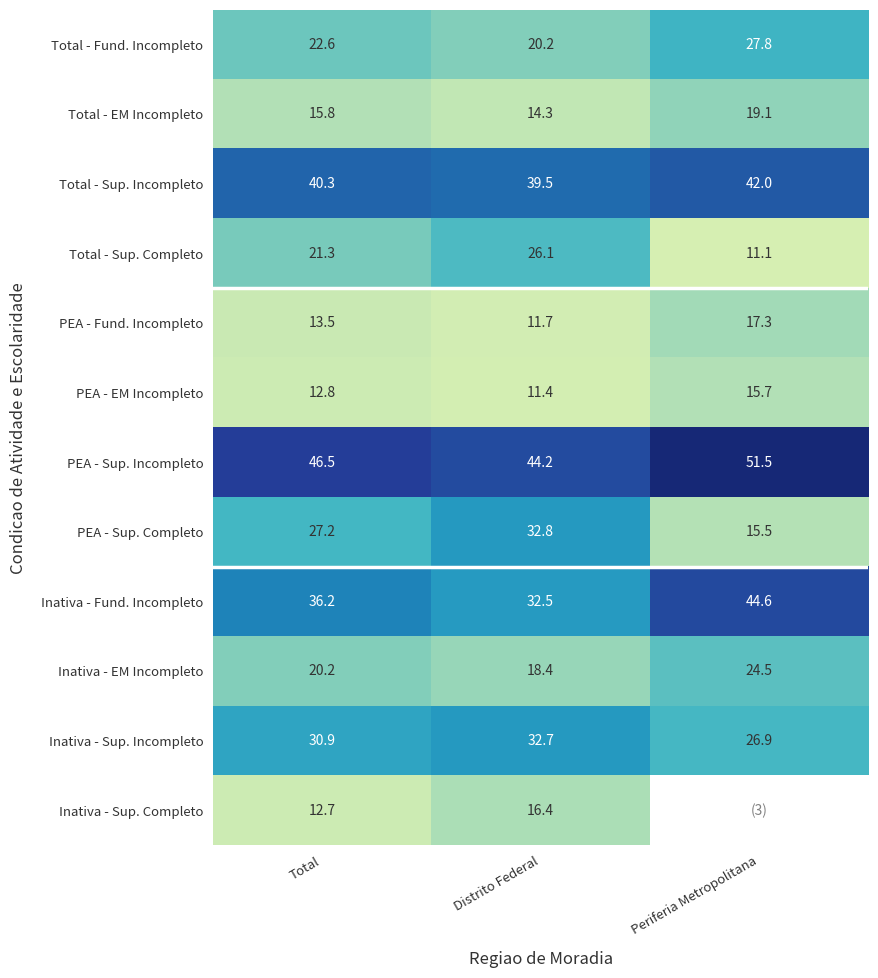

What is the average value of the PEA - EM Incompleto series?

13.3